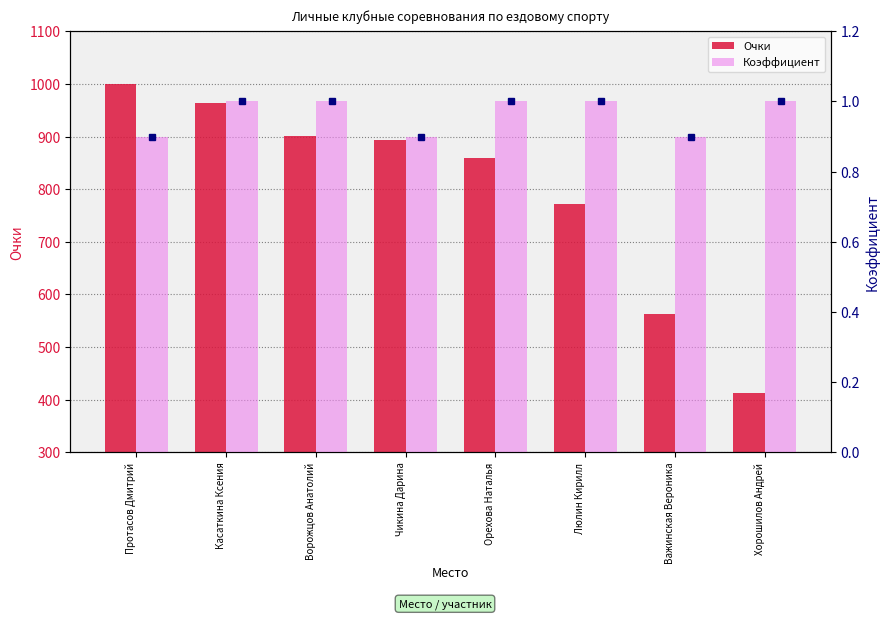

Where is Коэффициент nearest to the value 0?

Протасов Дмитрий